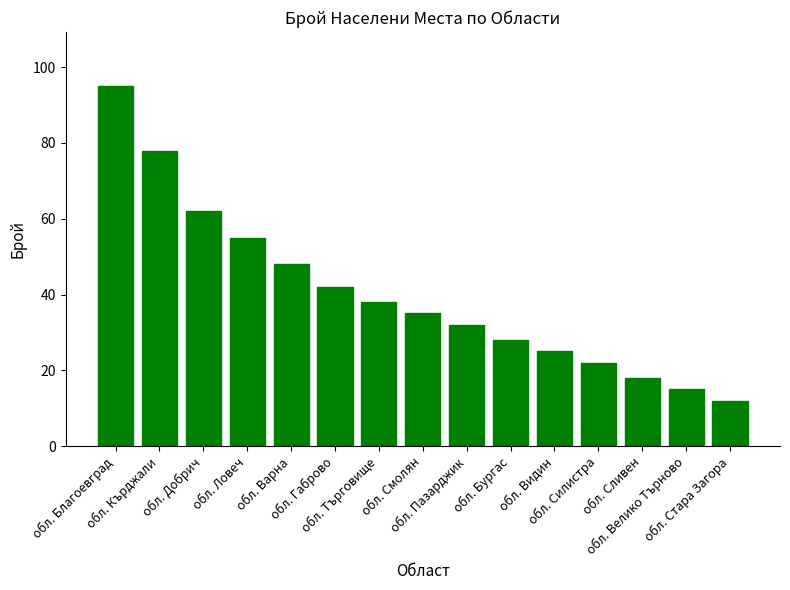

What is the label of the 12th bar from the right?

обл. Ловеч